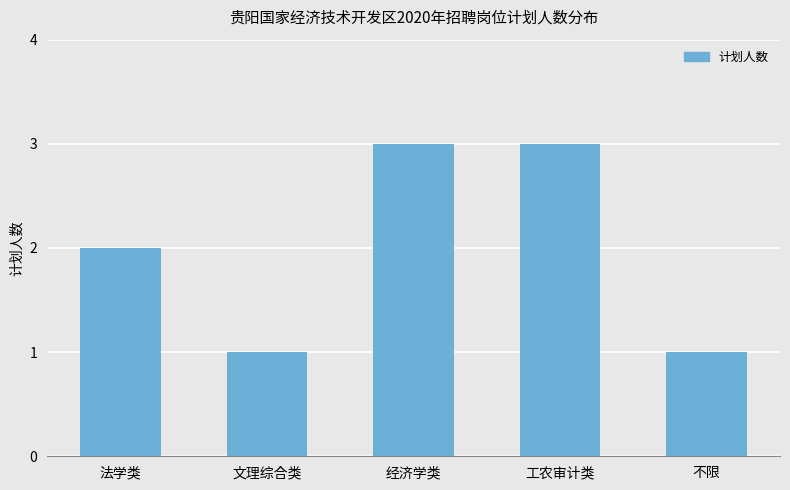

What is the greatest value displayed?

3